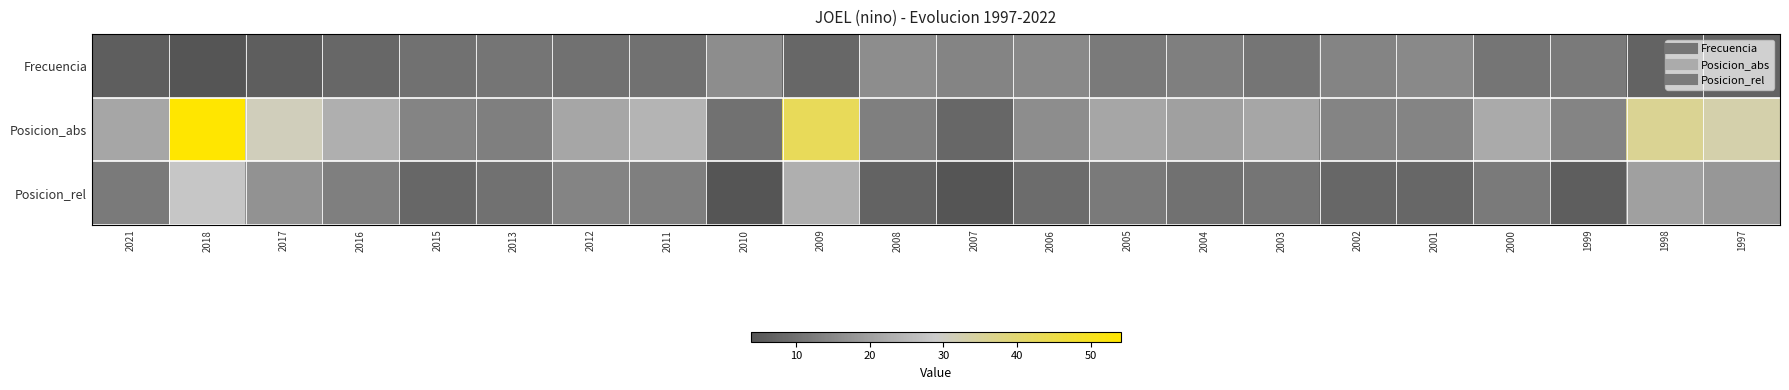

Between 2006 and 2010, which is larger?

2010